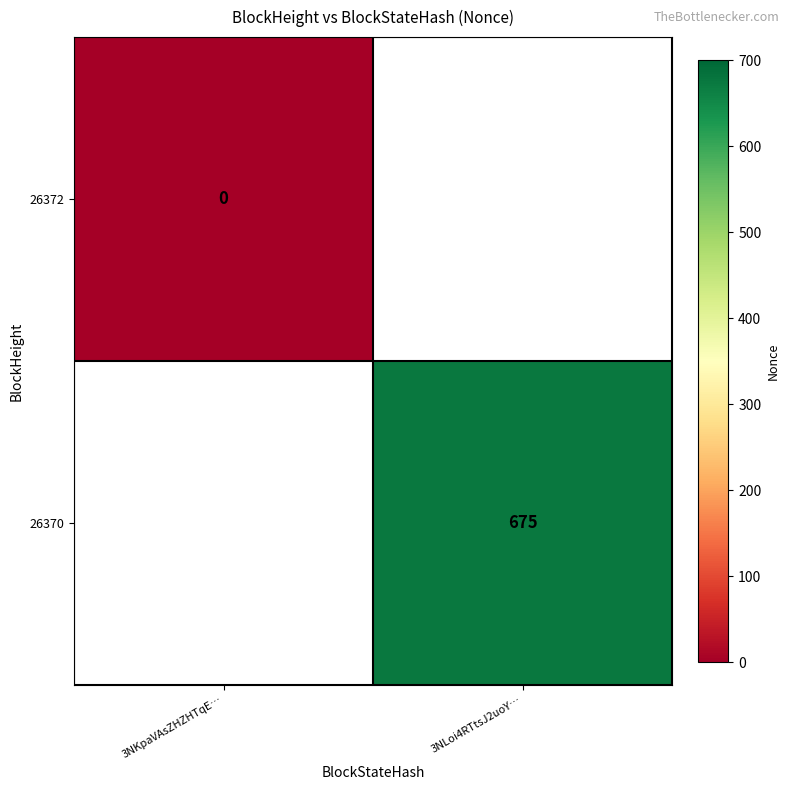

The value of 26370 at 3NLoi4RTtsJ2uoY… is 675. True or false?

True